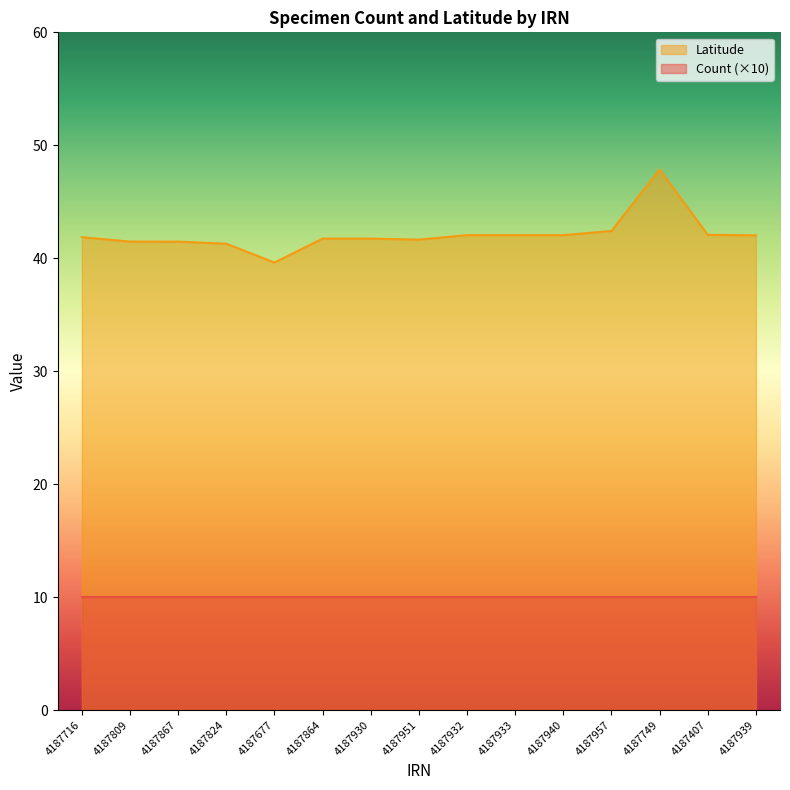

Approximately how many times larger is the value at 4187824 compared to 4187957?

1.0